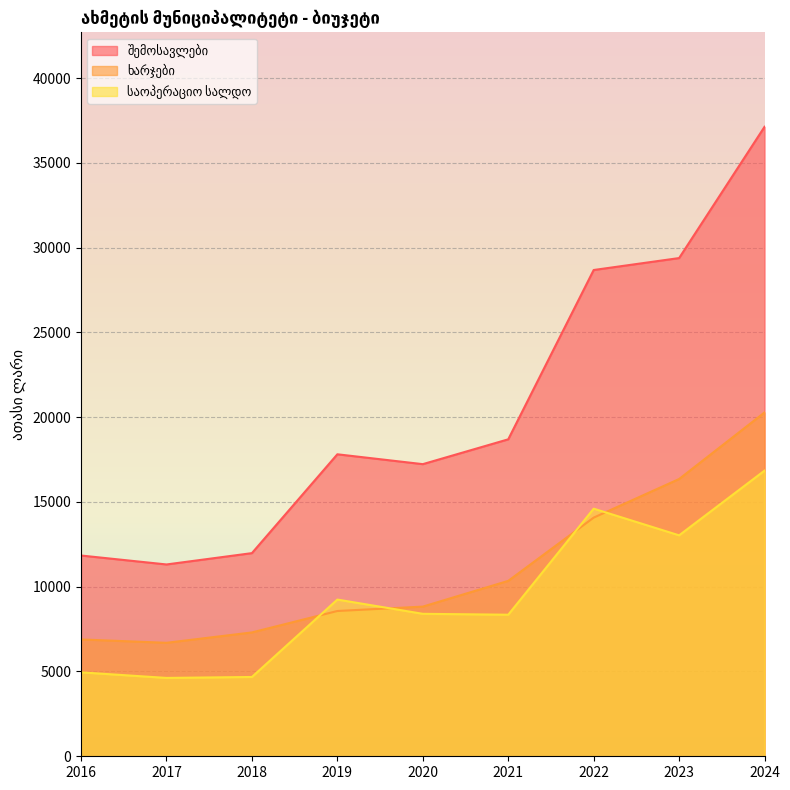

Reading right to left, list all the values displayed in this chart.

შემოსავლები: 37126.7	29383.0	28678.6	18693.3	17228.5	17810.2	11980.9	11312.8	11840.4
ხარჯები: 20278.7	16352.6	14075.5	10344.8	8826.5	8568.1	7304.2	6691.9	6890.3
საოპერაციო სალდო: 16848.0	13030.4	14603.0	8348.5	8402.0	9242.1	4676.8	4620.9	4950.0